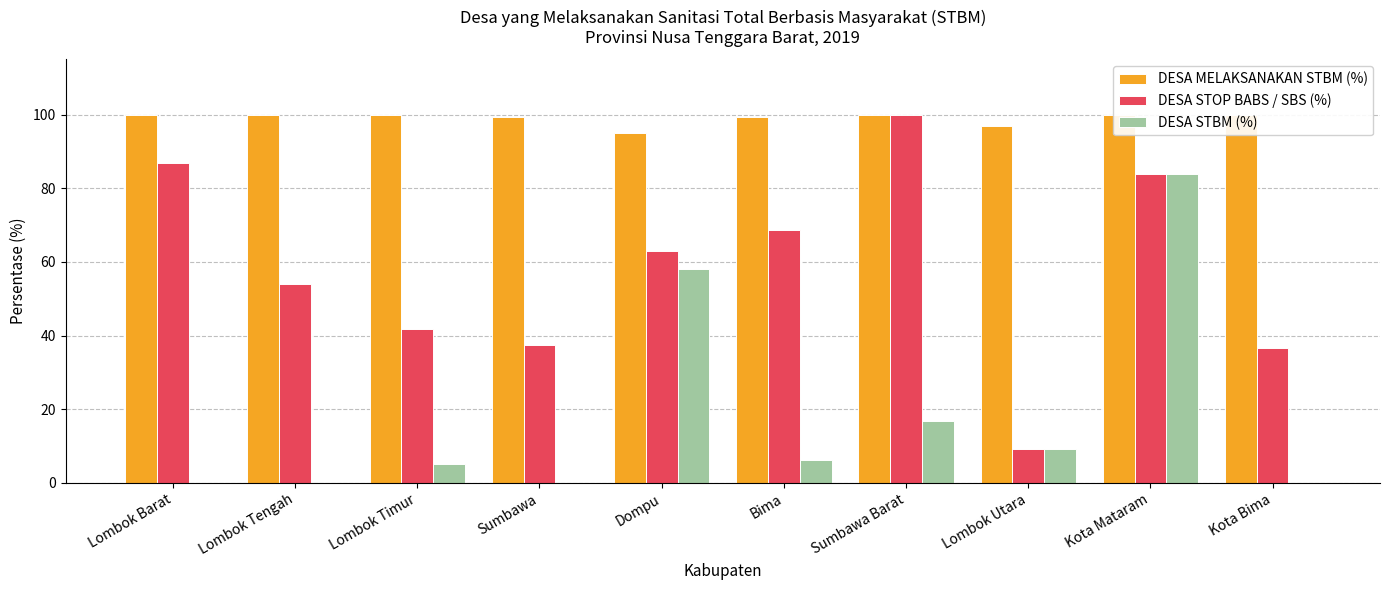

True or false: DESA MELAKSANAKAN STBM (%) has a value of 155.4 at Lombok Barat.

False